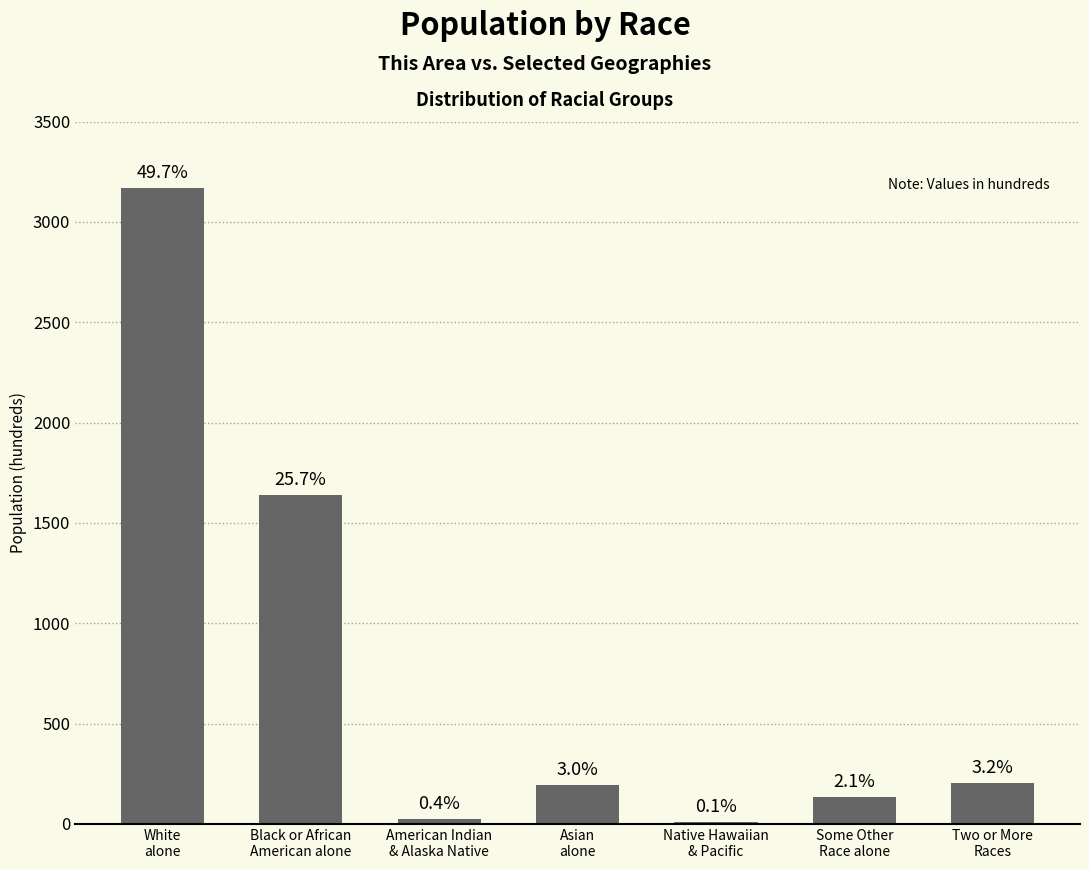

Between Asian
alone and White
alone, which is larger?

White
alone